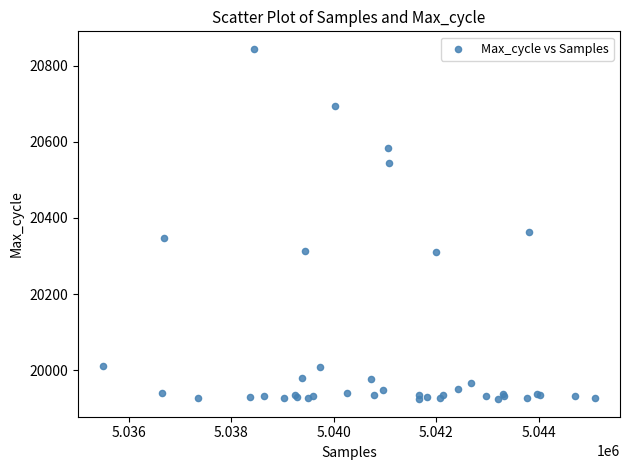

What Y value in the scatter plot is closest to 20384?

20363